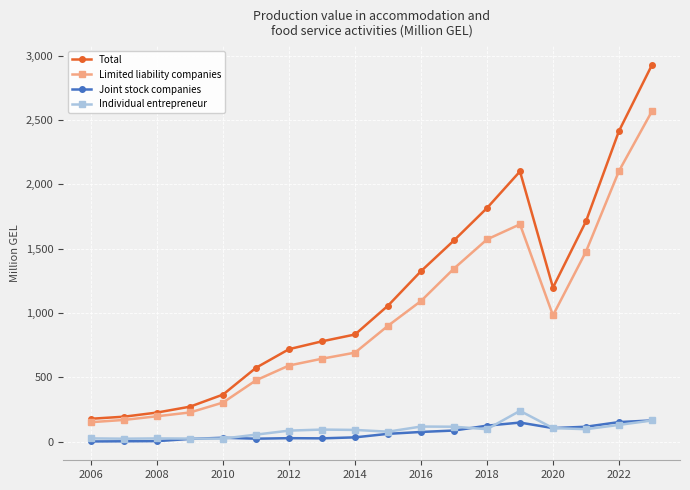

What is the greatest value displayed?

2929.1